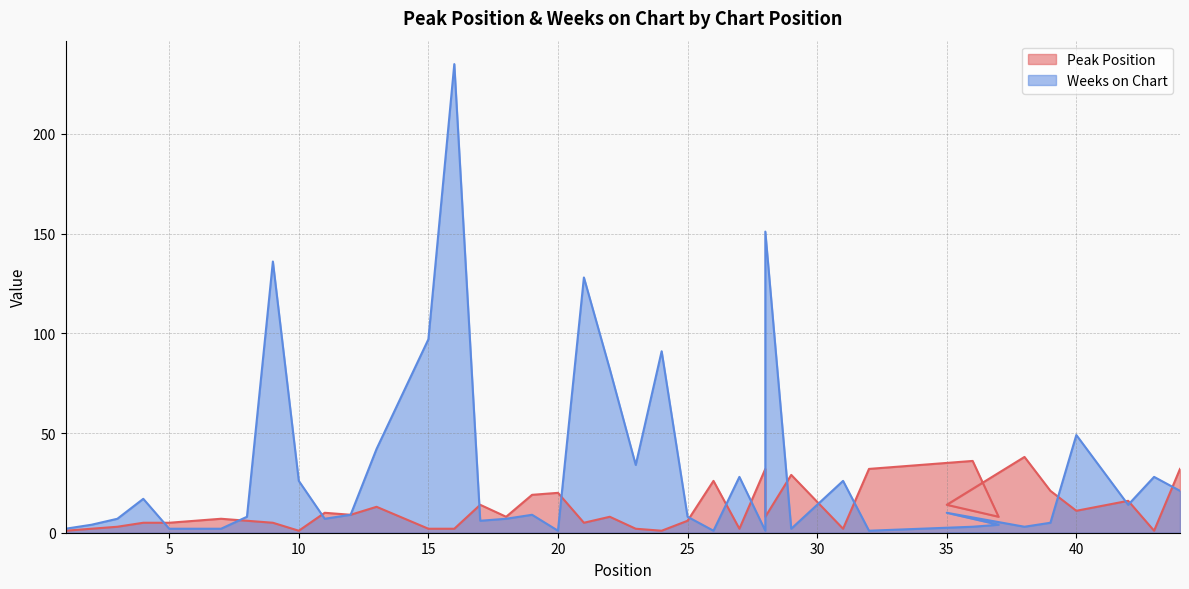

Is the value of Peak Position at 20 greater than the value of Weeks on Chart at 31?

No